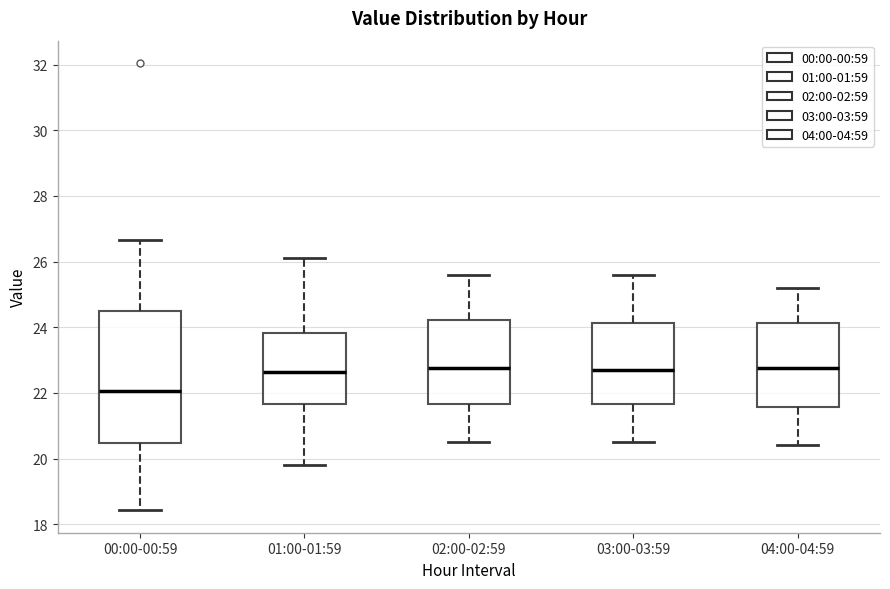

Where is the lower edge of the box for 03:00-03:59 on the y-axis? The values are not printed on the chart, so give them approximately, as read against the axis.

21.6